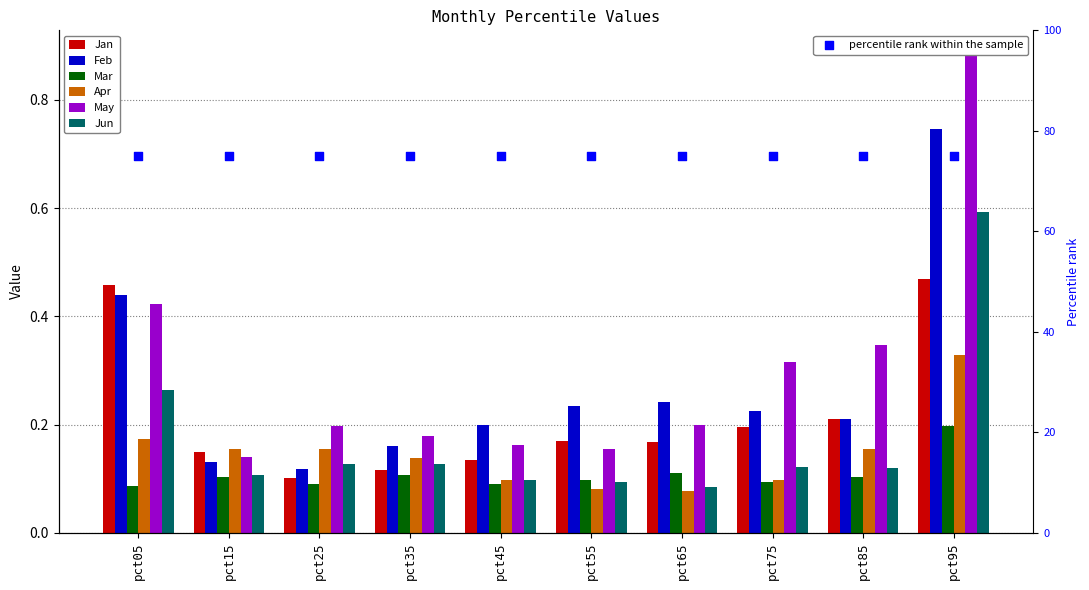

At how many categories does at least one series exceed 0?

10